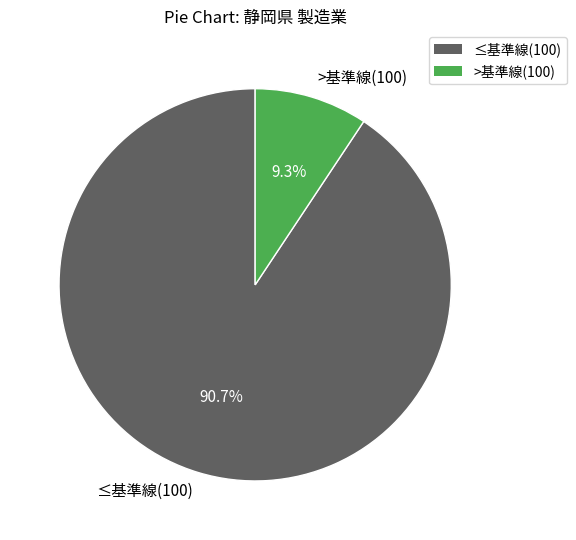

Rank the categories by value from highest to lowest.

≤基準線(100), >基準線(100)